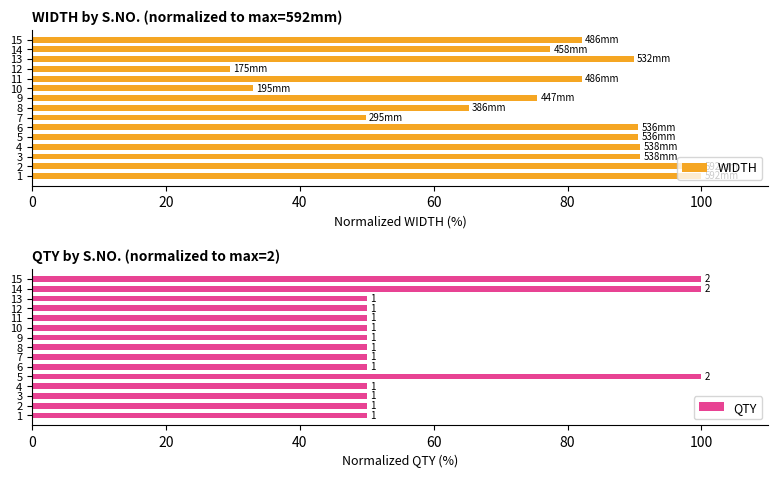

What is the average value of the WIDTH series?

76.5